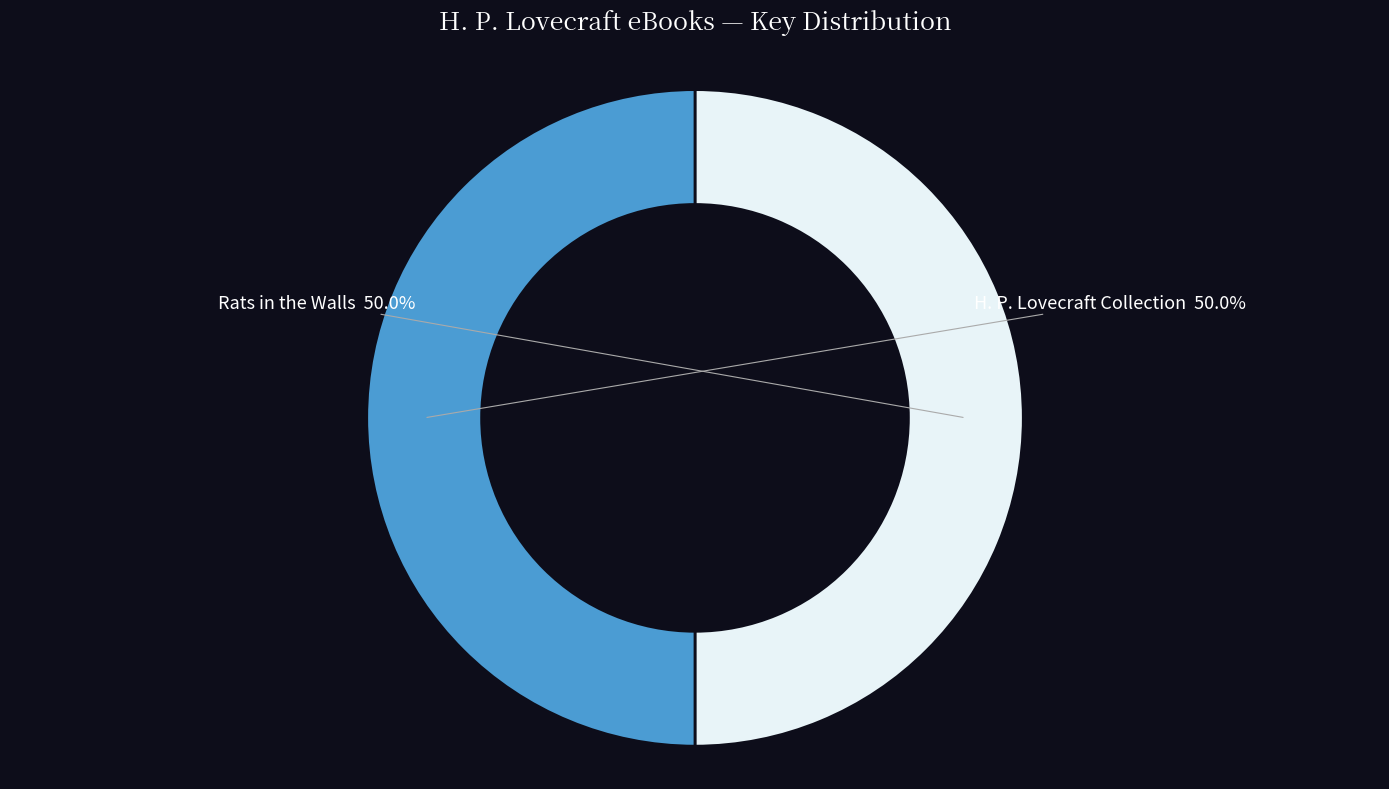

How many segments does this pie chart have?

2